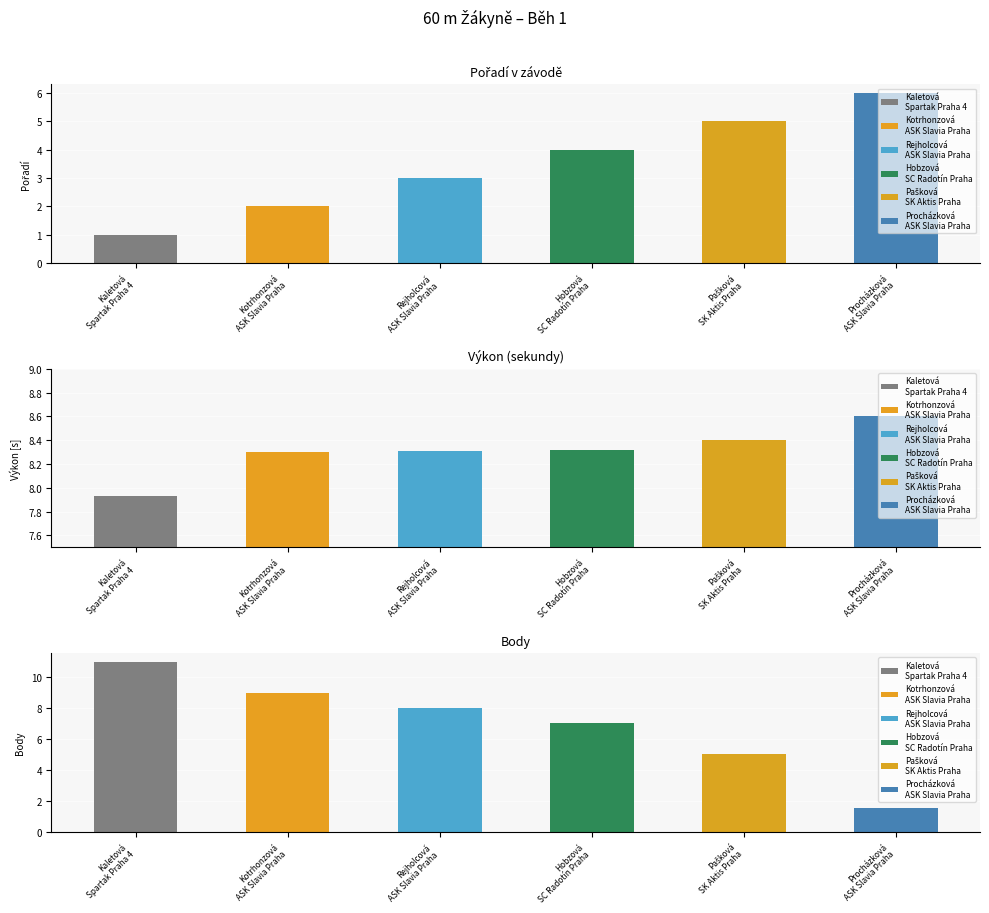

Between Kotrhonzová Jana
ASK Slavia Praha and Procházková Lucie
ASK Slavia Praha, which is larger?

Procházková Lucie
ASK Slavia Praha